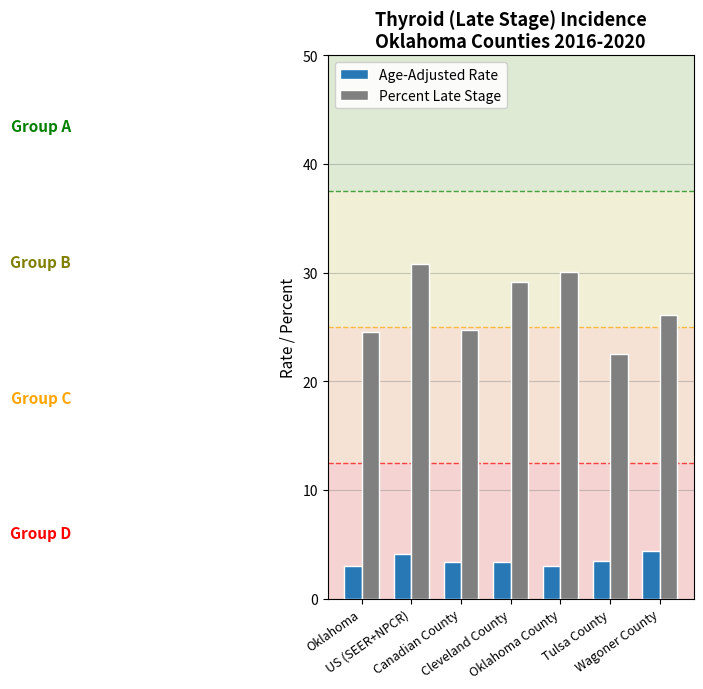

What is the value of the Percent Late Stage bar at the 4th from the left?

29.1